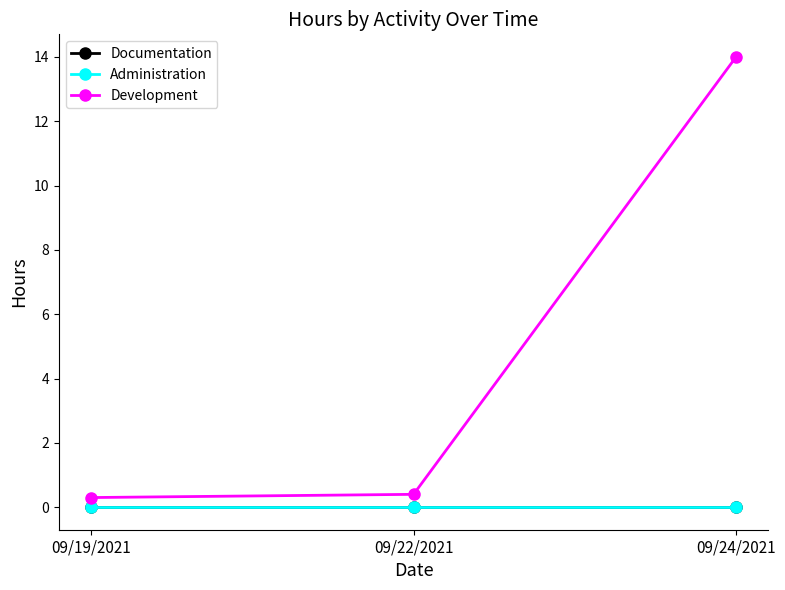

What position from the left is 09/19/2021?

1